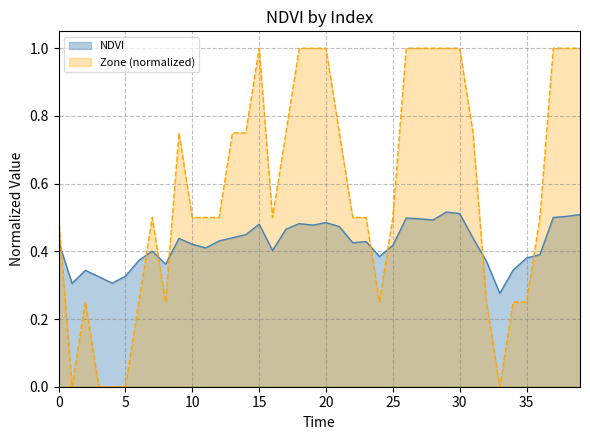

Rank the series by their average value, from highest to lowest.

Zone (normalized), NDVI